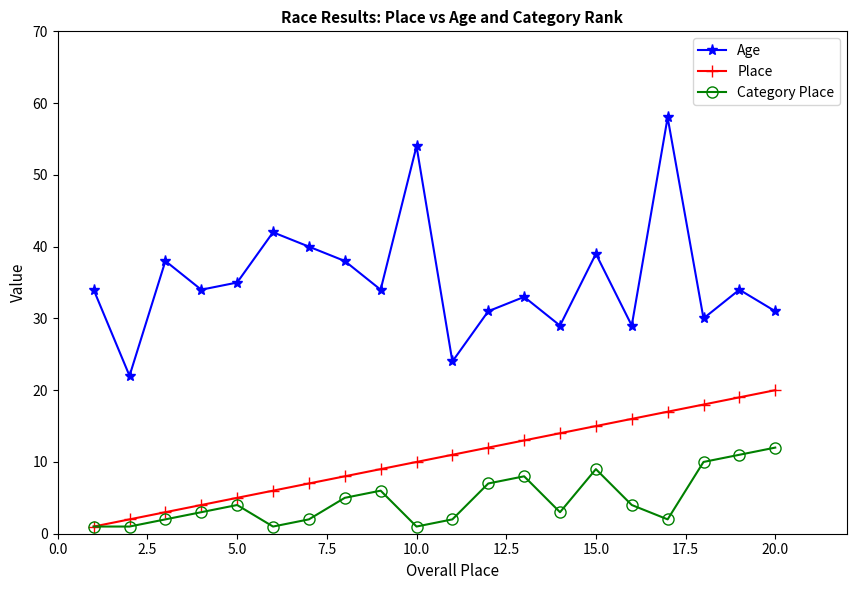

True or false: Age and Category Place intersect in this chart.

False